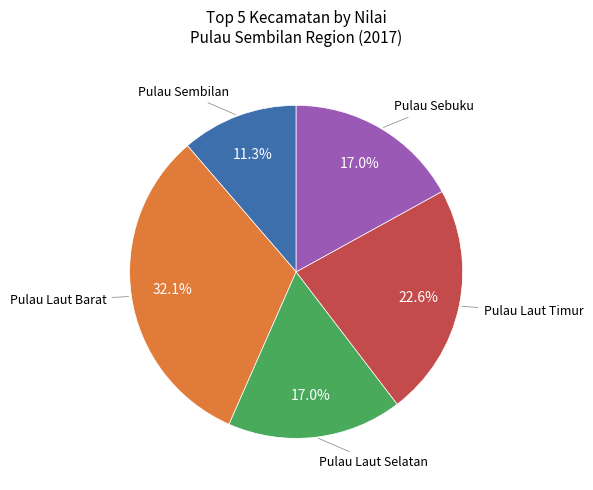

Is there a majority slice in this chart?

No